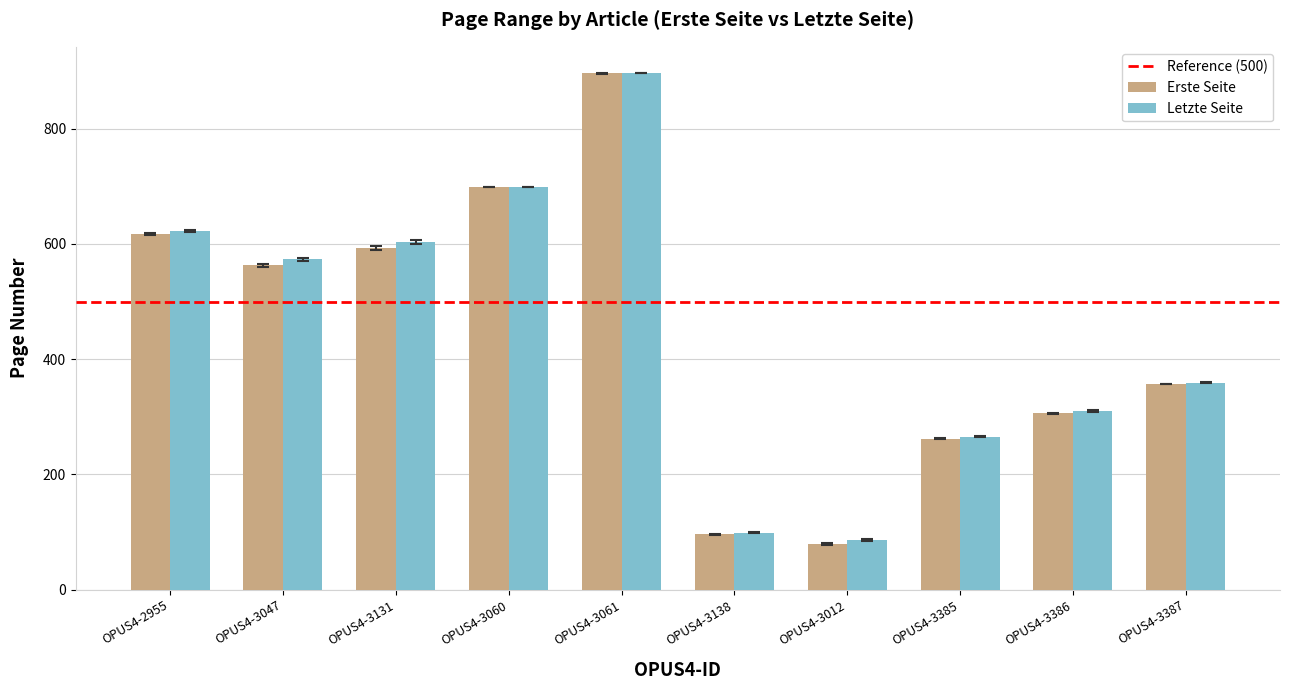

What is the maximum value for Letzte Seite?

897